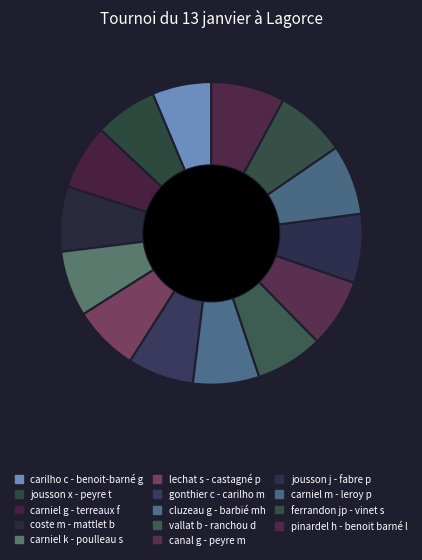

What is the smallest slice in the pie chart?

carilho c - benoit-barné g